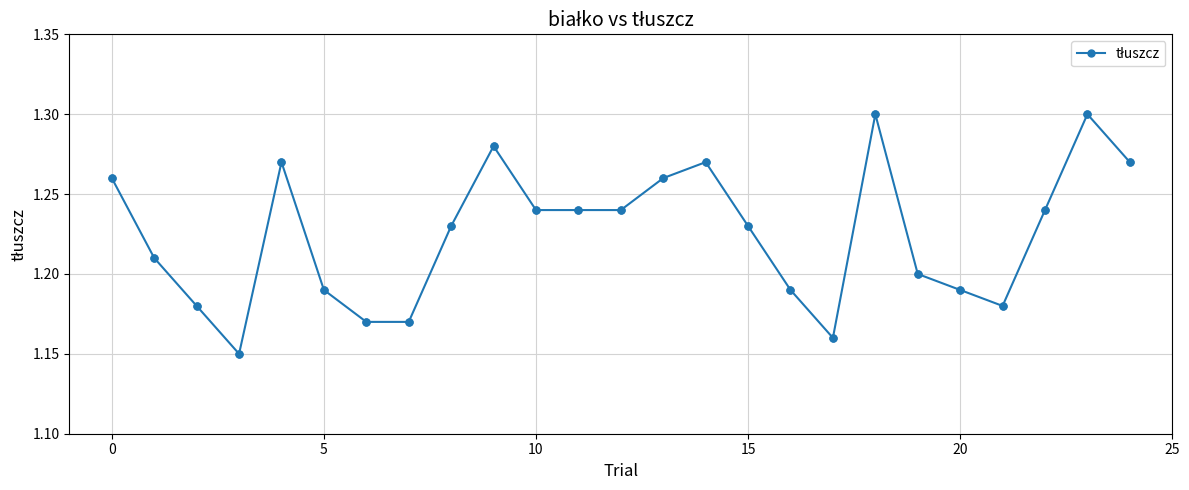

True or false: the data has more than 2 interior local peaks.

True